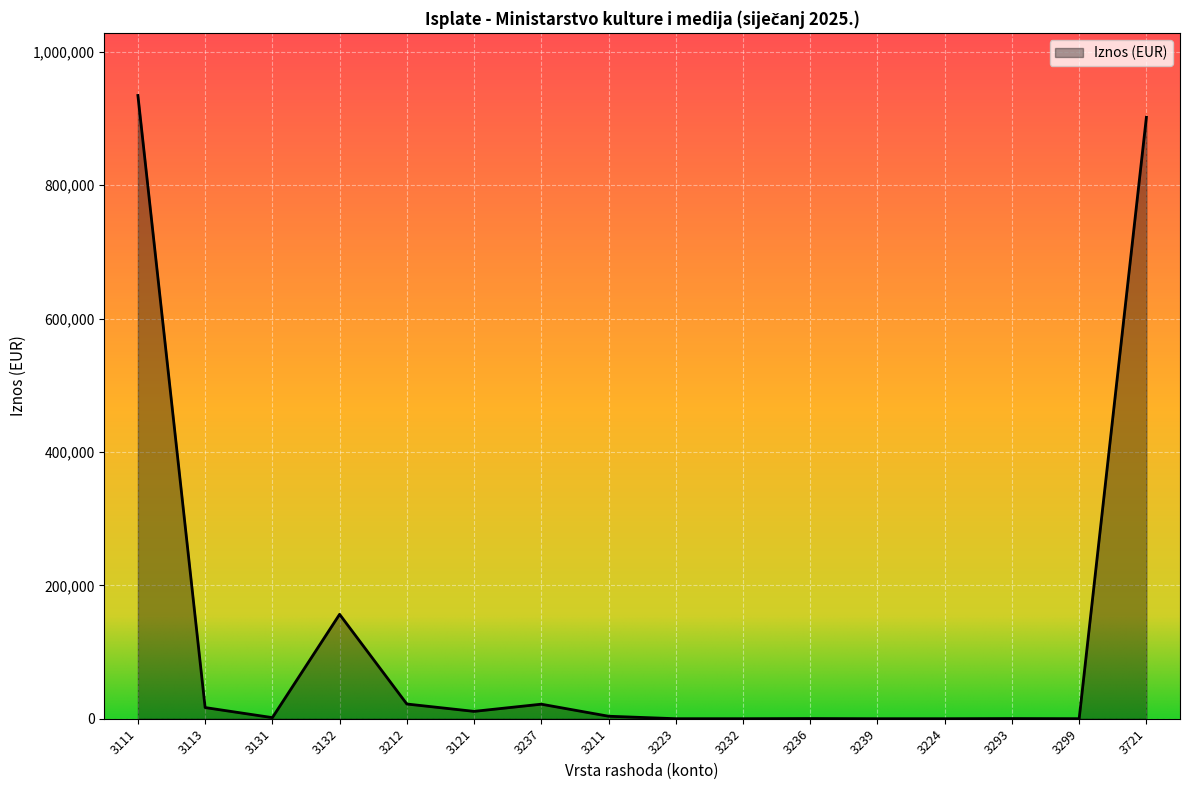

What is the change in value from 3212 to 3721?

+879876.7